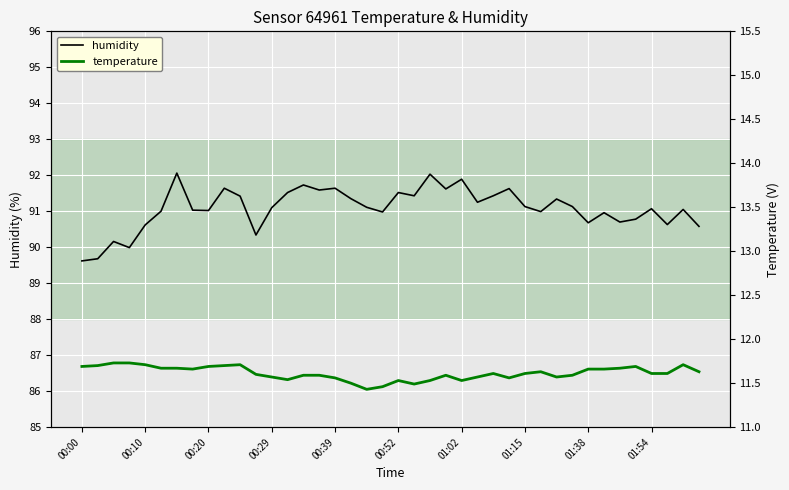

What is the maximum value for humidity?

92.1